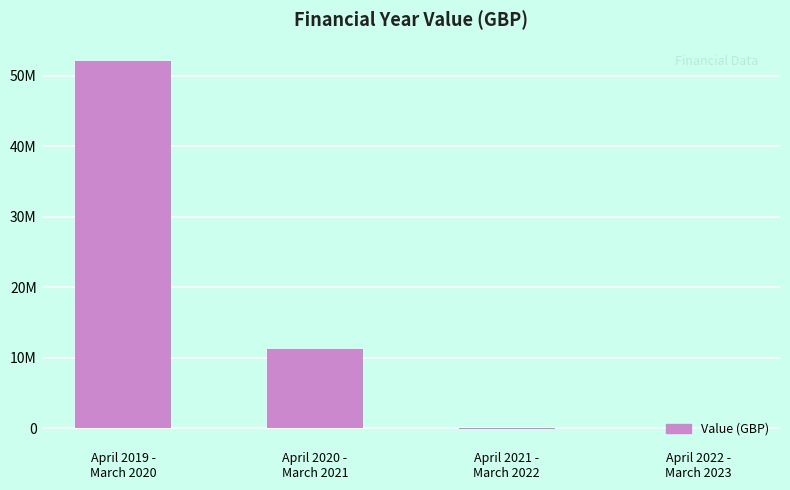

What is the value of the 2nd bar from the left?

11227412